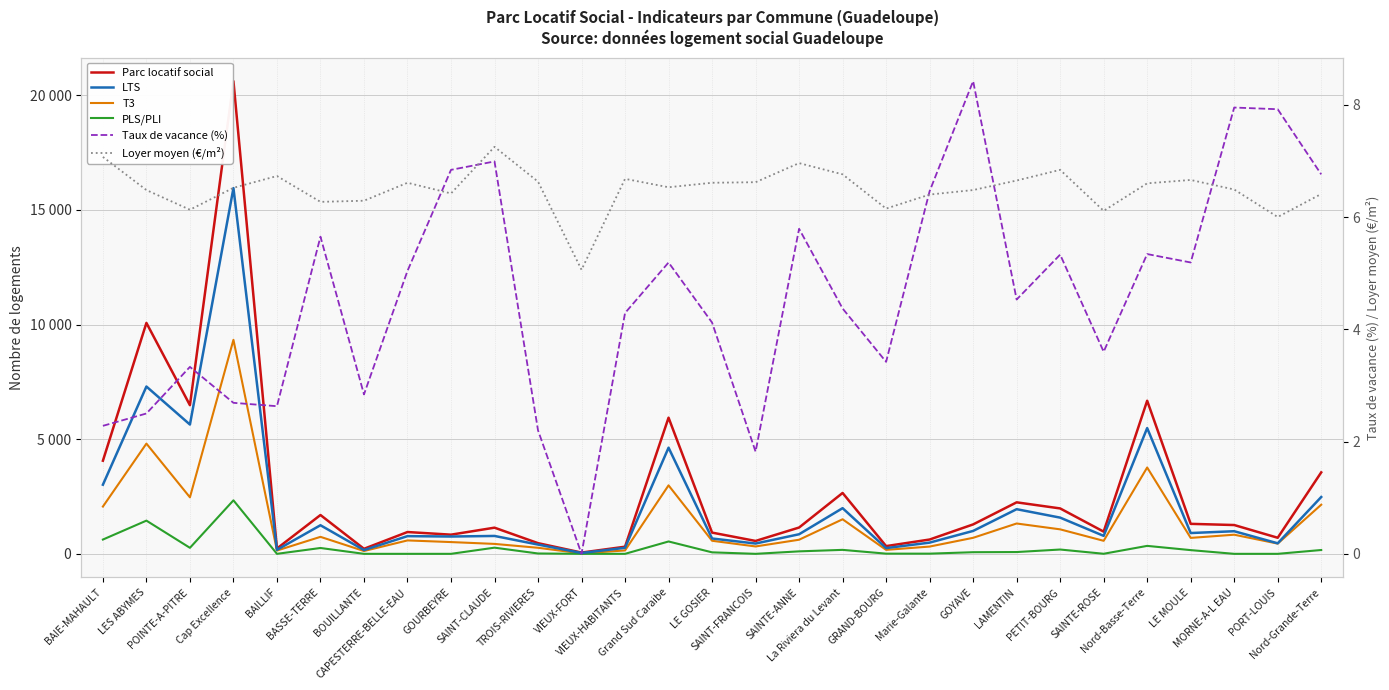

The value of Loyer moyen (€/m²) at TROIS-RIVIERES is 6.6. True or false?

True